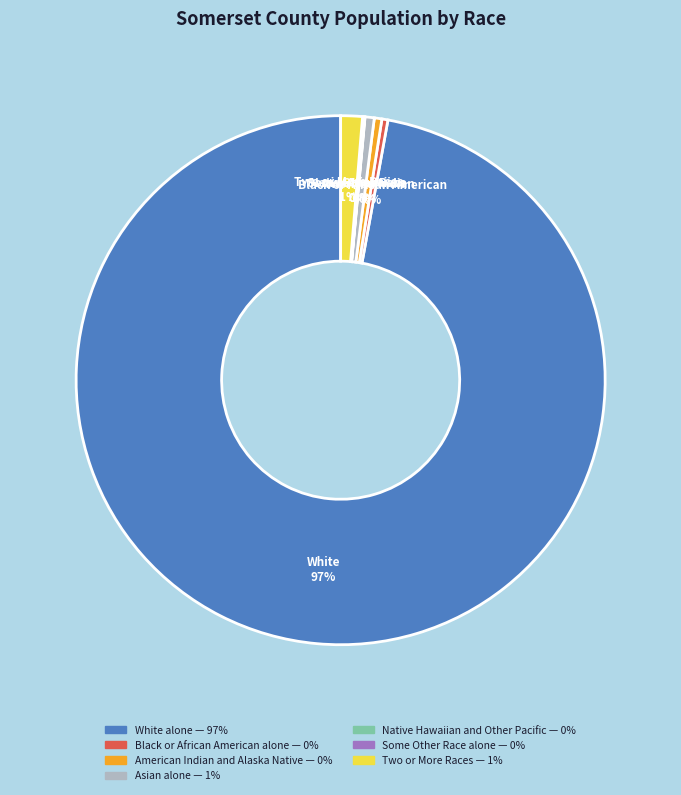

Which category has the biggest portion of the pie?

White alone